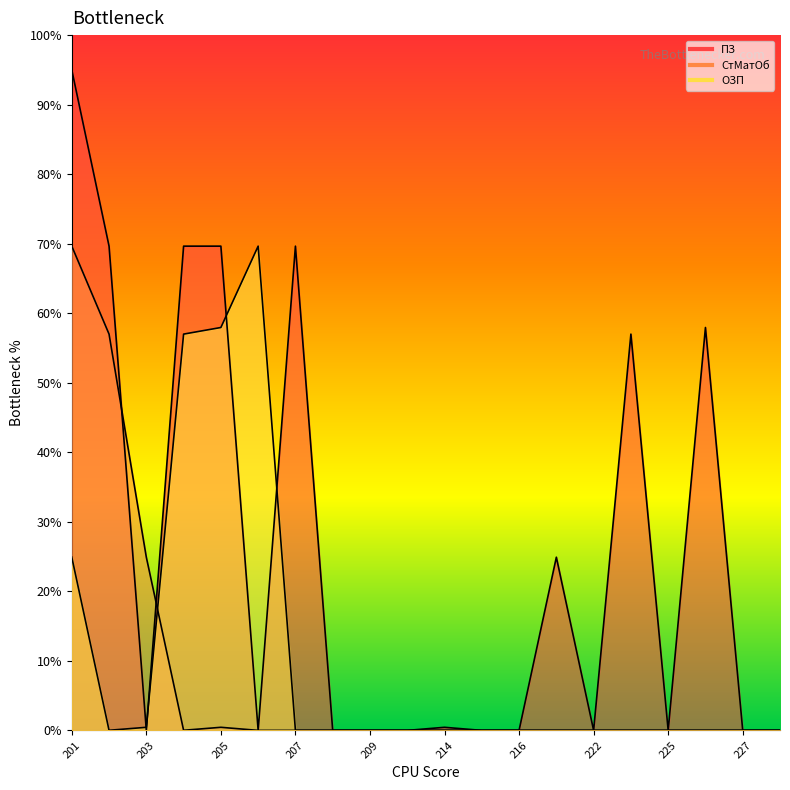

How many values in the ОЗП series exceed 0?

6